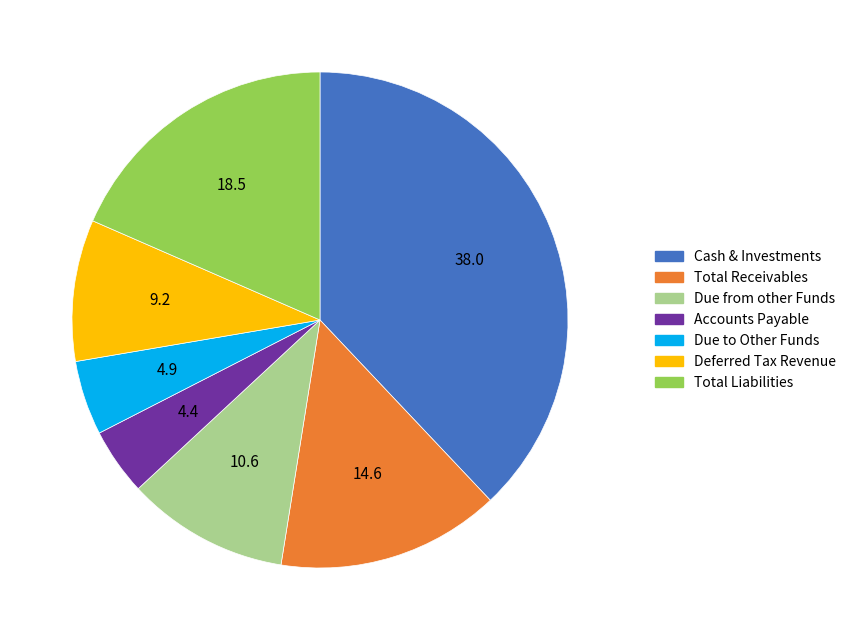

Does any single category account for the majority?

No